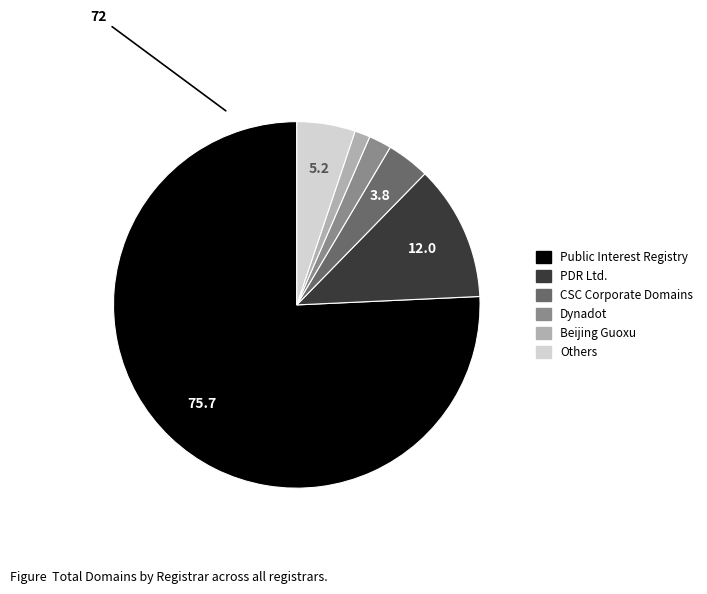

Does any single category account for the majority?

Yes